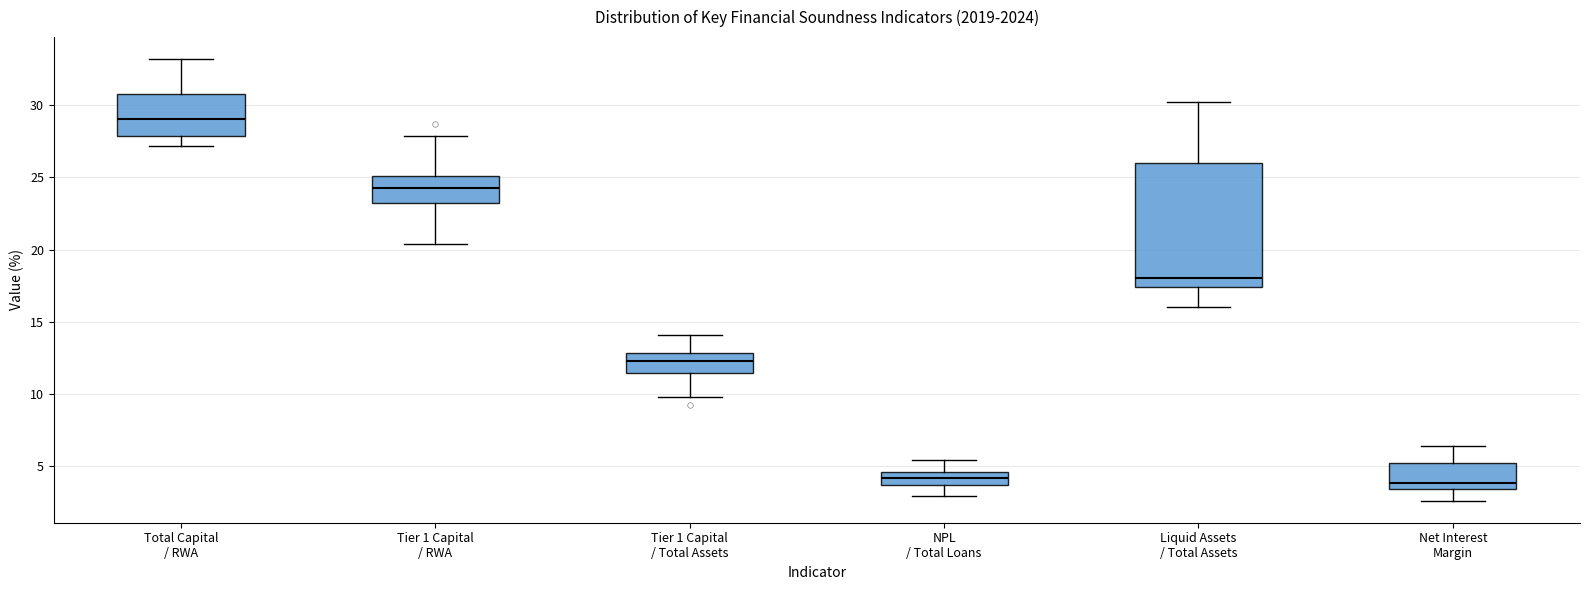

Reading left to right, read every box against the y-axis: the position of its median line, the range the box covers, and the ends of its whiskers. The values are not printed on the chart, so give them approximately, as read against the axis.

Total Capital / RWA: median 29.0, box 28.0 to 31.0, whiskers 27.0 to 33.0
Tier 1 Capital / RWA: median 24.5, box 23.0 to 25.0, whiskers 20.5 to 28.0
Tier 1 Capital / Total Assets: median 12.5, box 11.5 to 13.0, whiskers 10.0 to 14.0
NPL / Total Loans: median 4.0, box 3.5 to 4.5, whiskers 3.0 to 5.5
Liquid Assets / Total Assets: median 18.0, box 17.5 to 26.0, whiskers 16.0 to 30.0
Net Interest Margin: median 4.0, box 3.5 to 5.0, whiskers 2.5 to 6.5